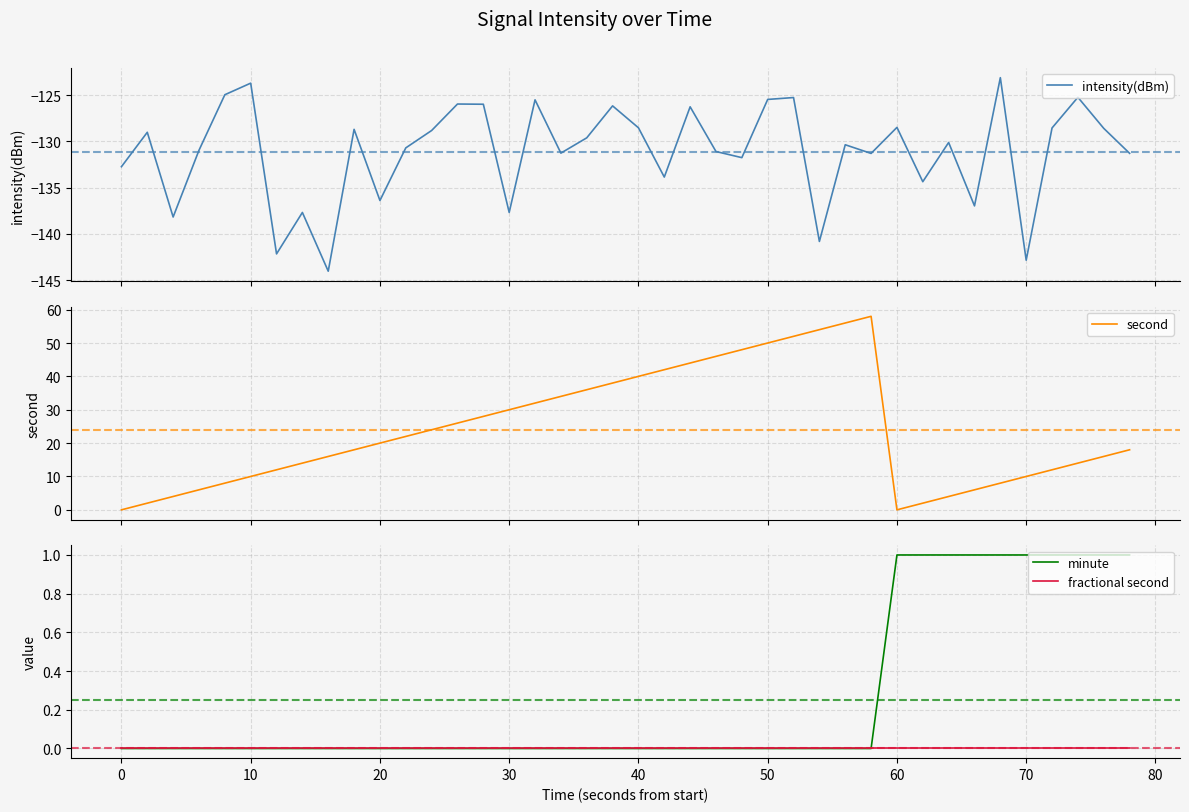

Rank the series by their maximum value, from highest to lowest.

second, minute, fractional second, intensity(dBm)